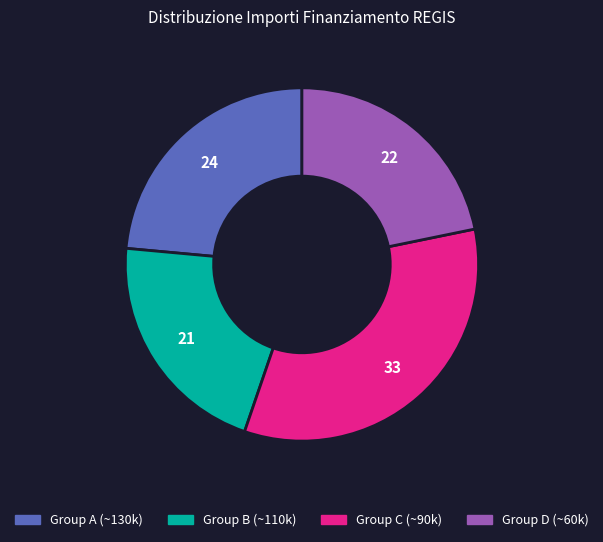

Is there any slice that represents more than half of the pie?

No